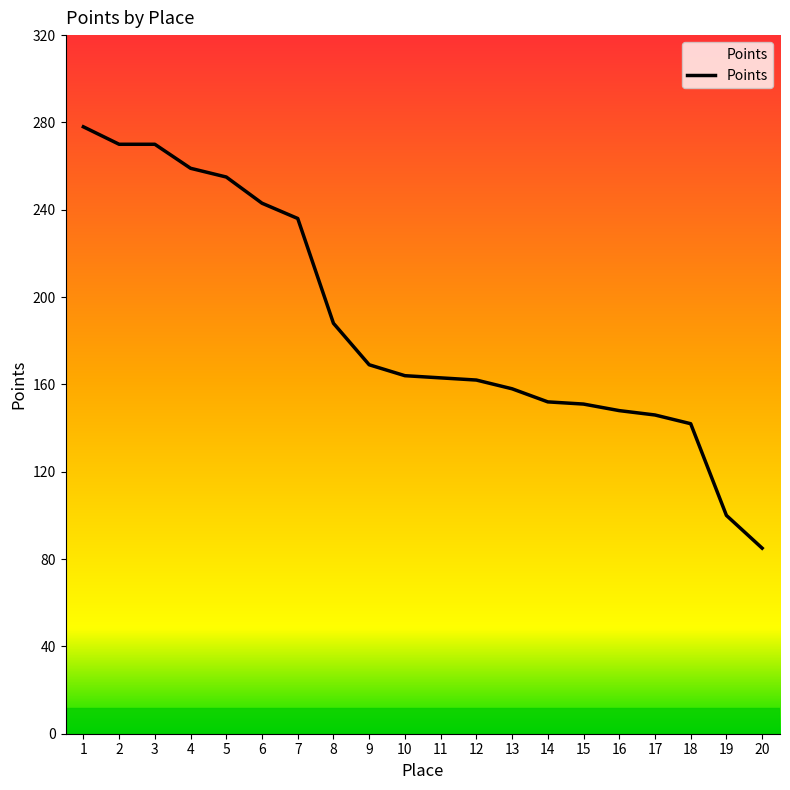

What is the approximate value at 4, to the nearest 50?

250